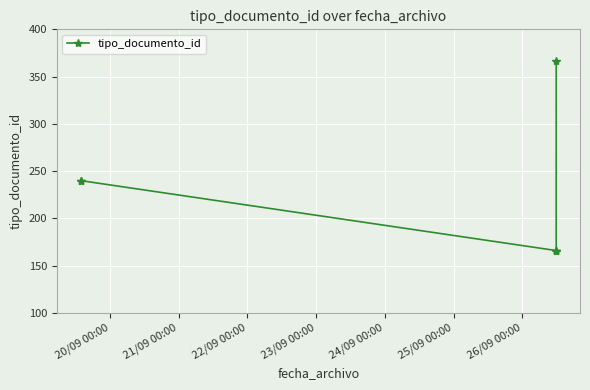

What is the value of the 2nd point from the left?

240